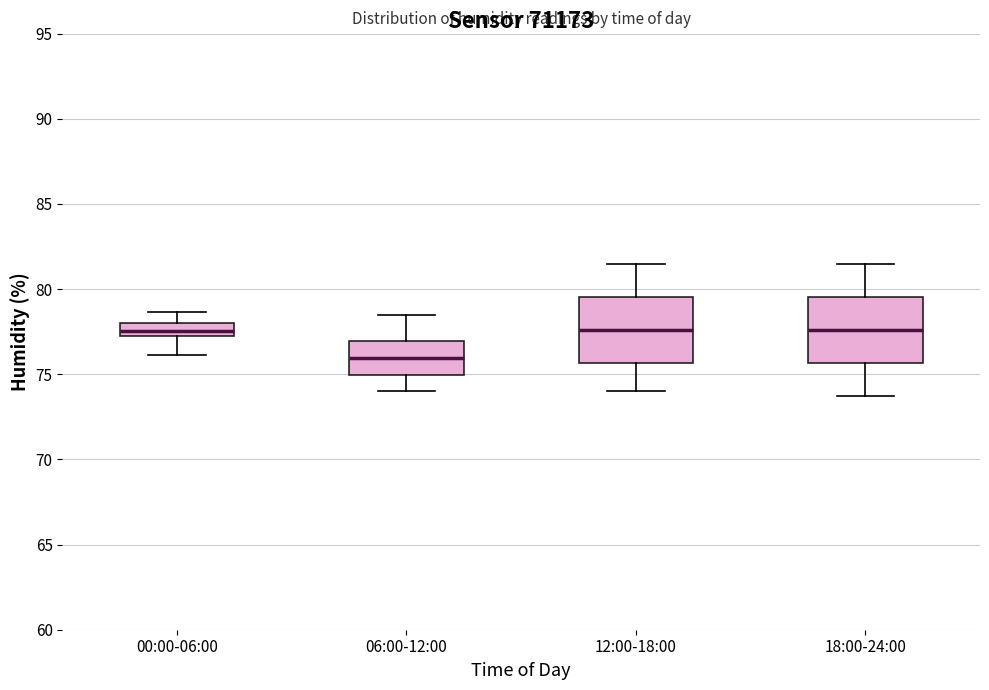

Which box has the lowest median line?

06:00-12:00